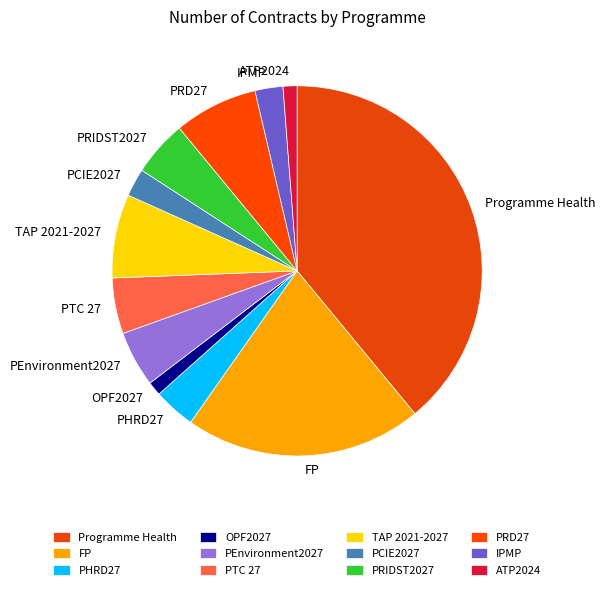

Between Programme Health and PCIE2027, which is larger?

Programme Health